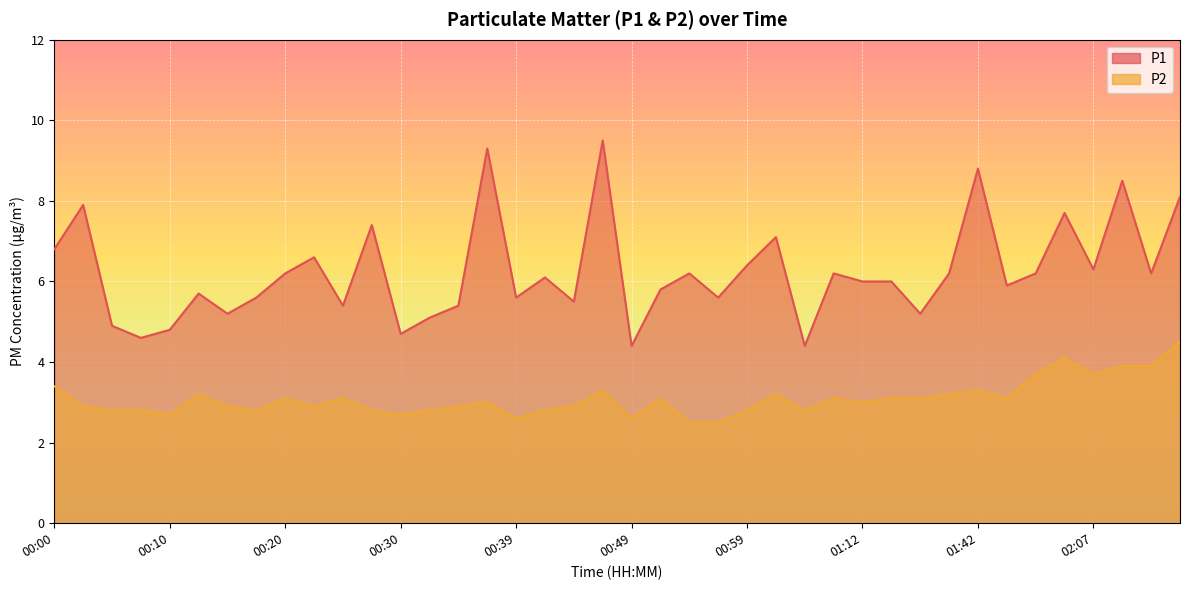

The value of P1 at 01:04 is 4.4. True or false?

True